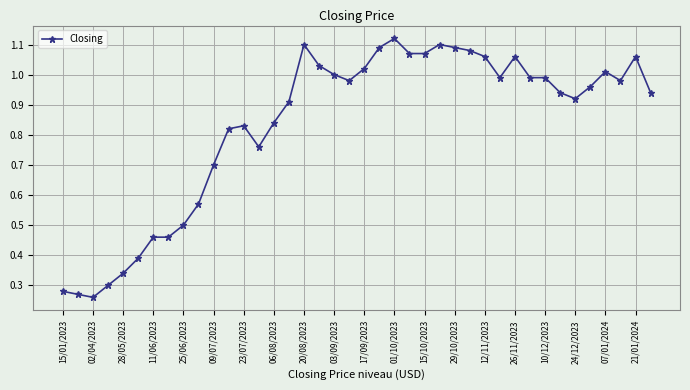

How many distinct data groups are displayed?

1